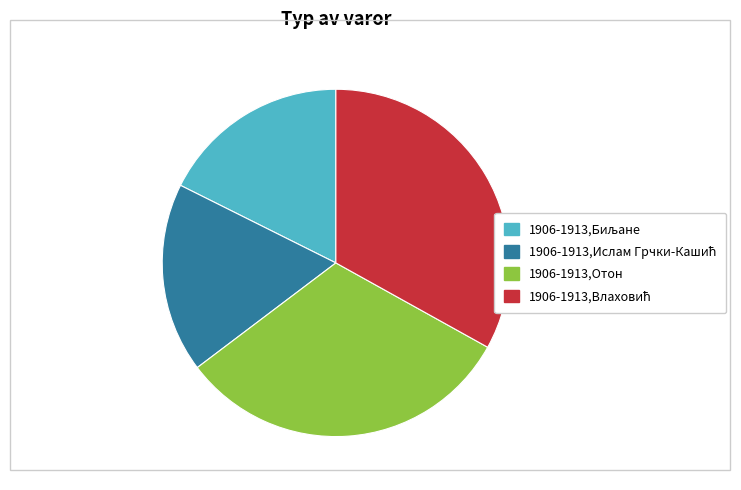

Is there any slice that represents more than half of the pie?

No